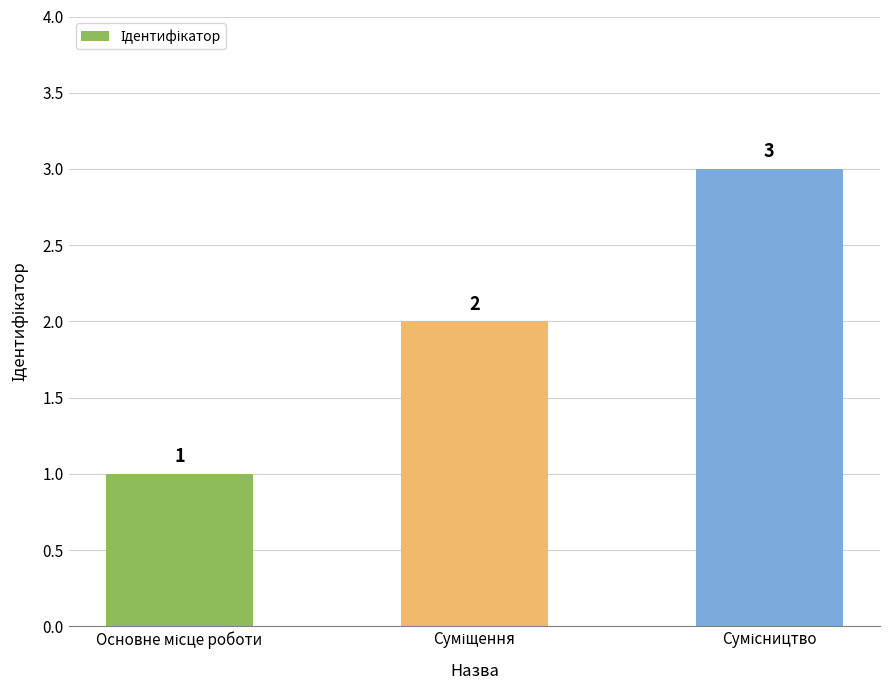

What is the value of the 1st bar from the left?

1